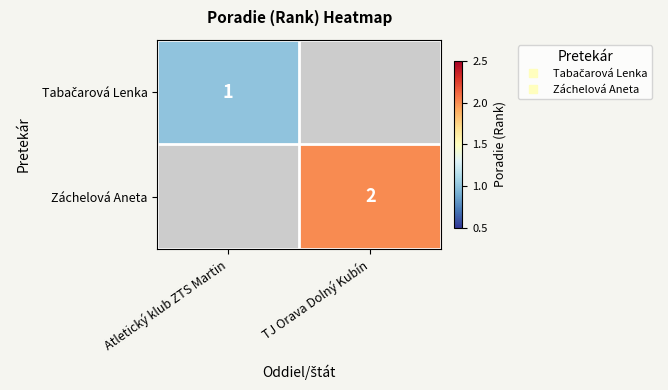

List the series in order of their overall mean, lowest first.

Tabačarová Lenka, Záchelová Aneta